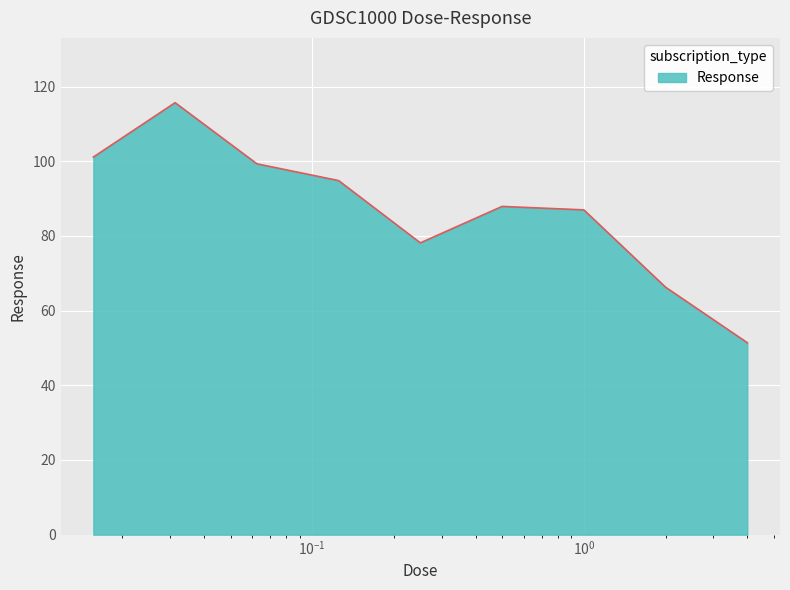

What is the maximum value shown in the chart?

115.7